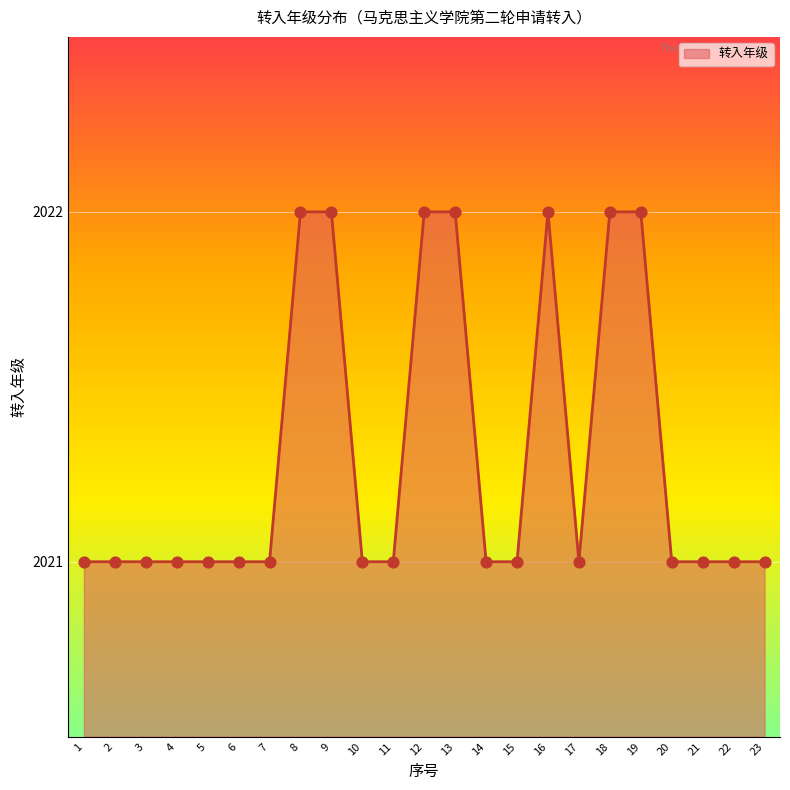

Between 17 and 13, which is larger?

13